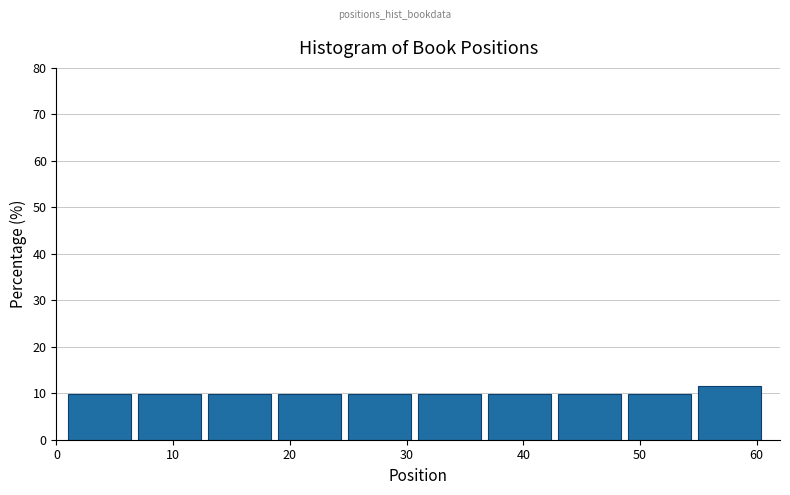

Reading left to right, list every bar in this chart as the range it spans on the x-axis followed by its height. The values are not printed on the chart, so give them approximately, as read against the axis.

1 to 7: 10
7 to 13: 10
13 to 19: 10
19 to 25: 10
25 to 31: 10
31 to 37: 10
37 to 43: 10
43 to 49: 10
49 to 55: 10
55 to 61: 11